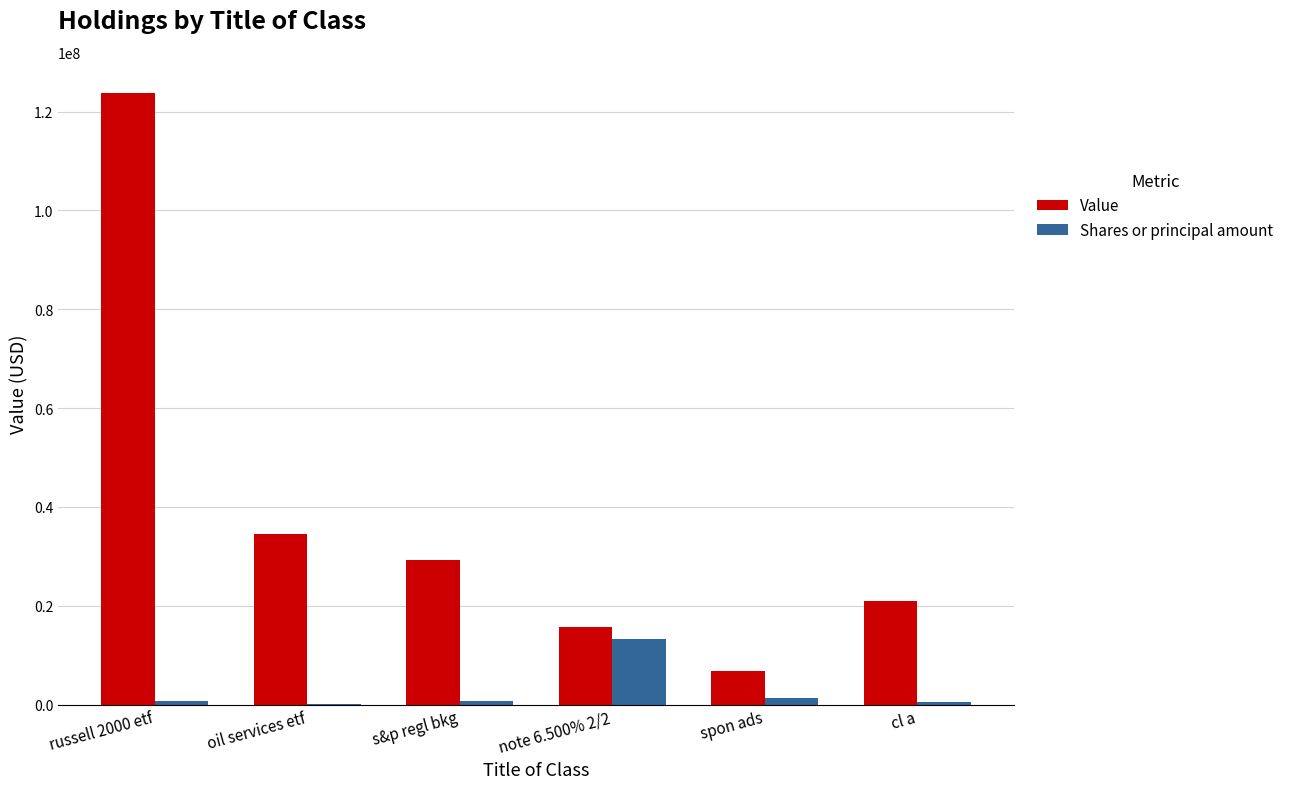

Is it true that Value equals 123718000 at russell 2000 etf?

True